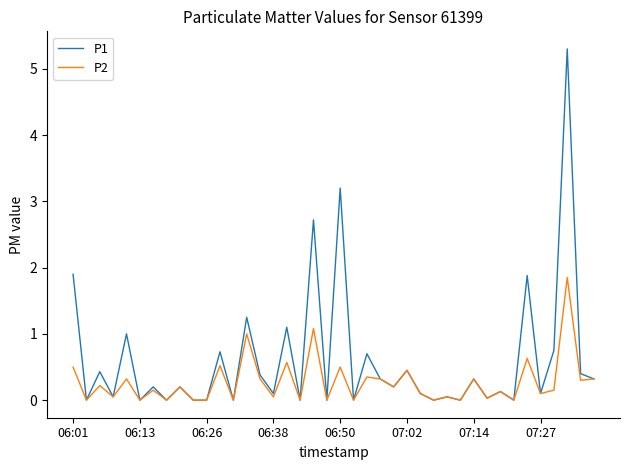

What are all the series names shown in the legend?

P1, P2